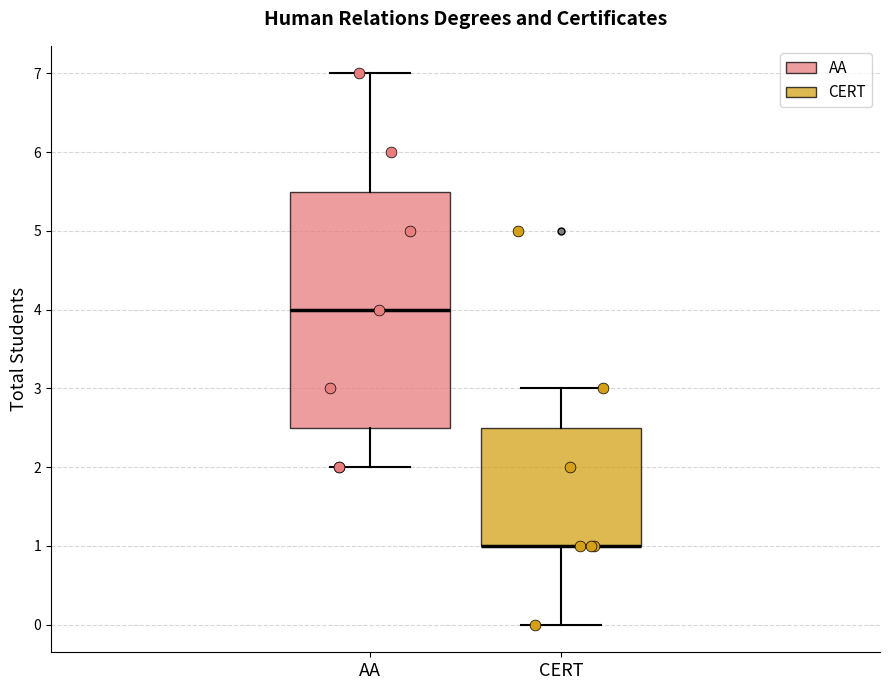

Where does the lower whisker of the box for CERT end on the y-axis? The values are not printed on the chart, so give them approximately, as read against the axis.

0.0